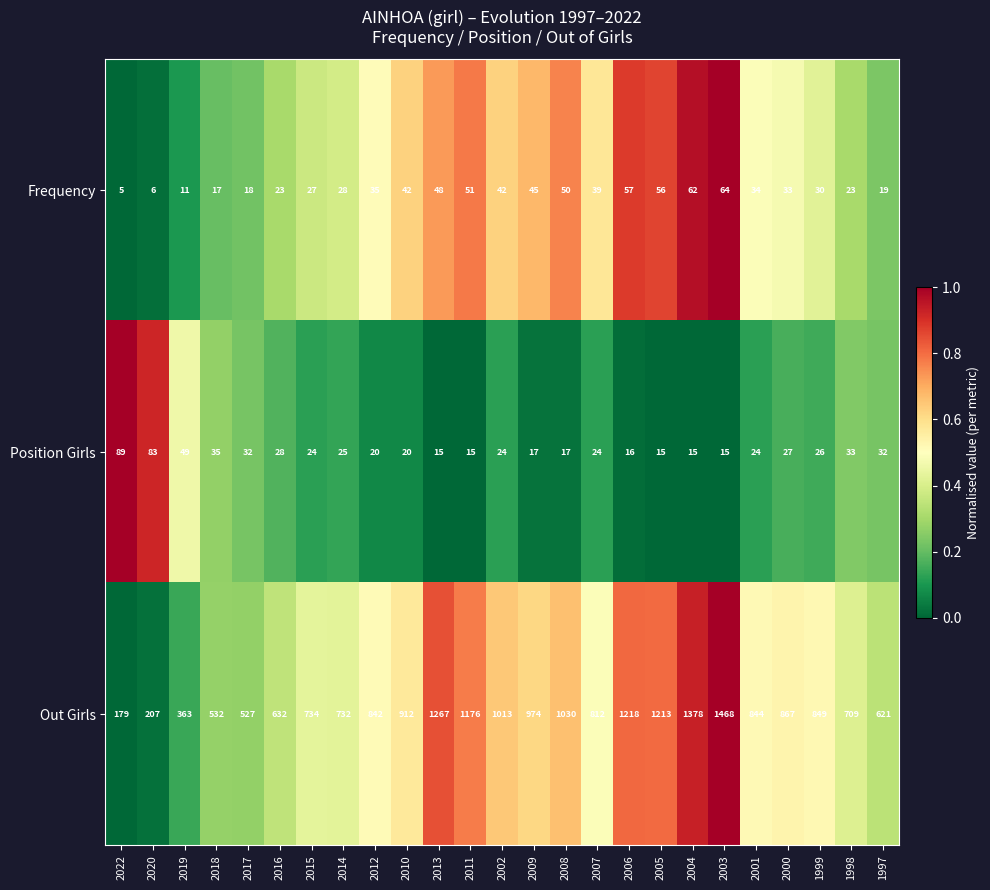

The Out Girls series shows 207 at 2020. True or false?

True